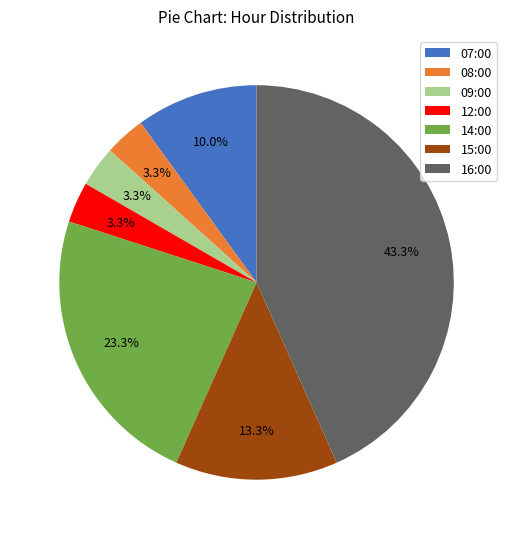

Which has a higher value, 07:00 or 12:00?

07:00